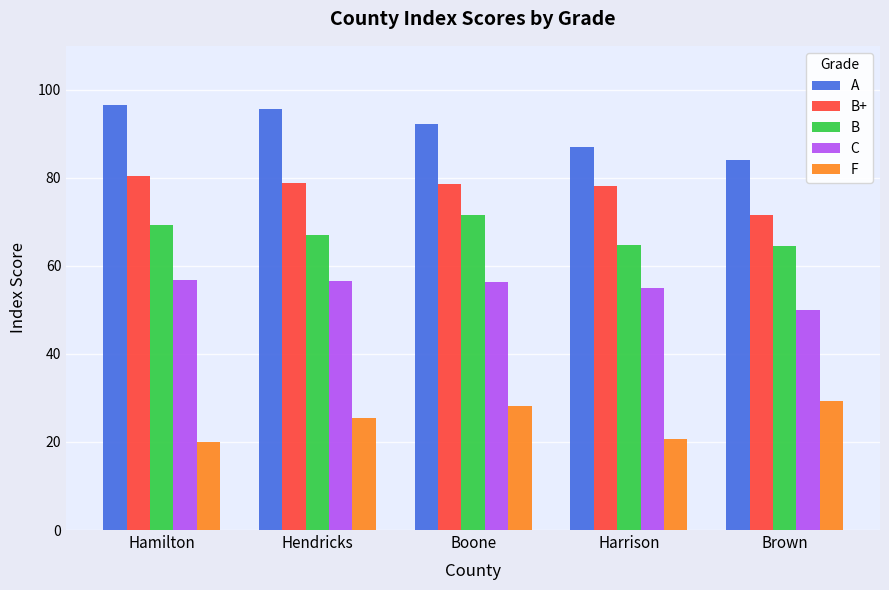

Is it true that C equals 50.0 at Brown?

True